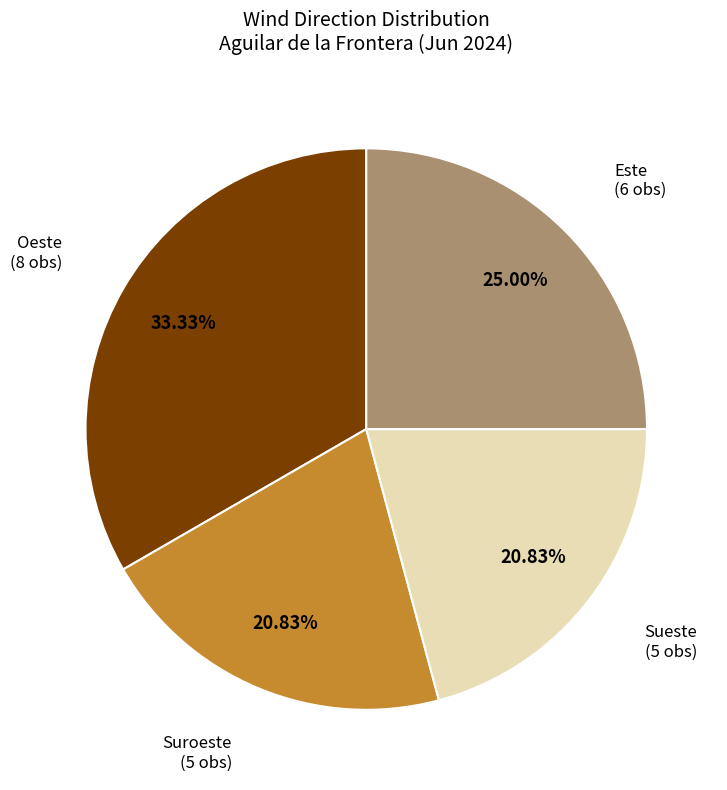

To the nearest percent, what portion does Sueste represent?

21%